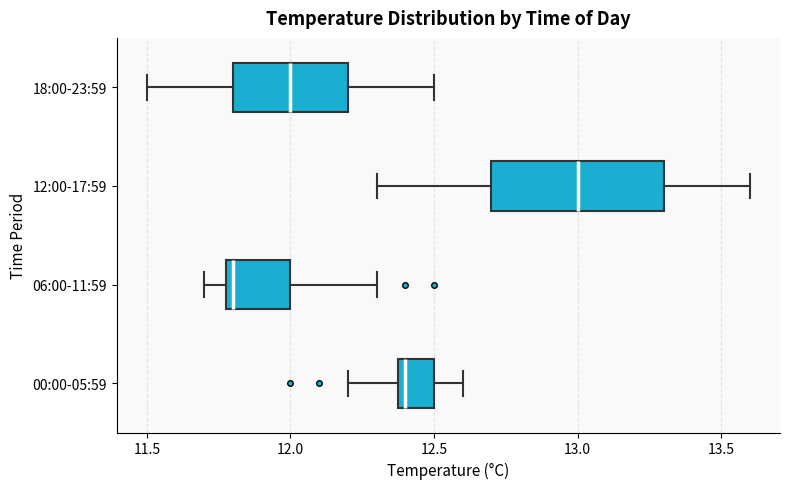

Reading bottom to top, transcribe this box plot: for each box, give where its median line is, the range the box spans, and where its two whiskers end, as read against the x-axis. The values are not printed on the chart, so give them approximately, as read against the axis.

00:00-05:59: median 12.4 (just right of the box's left edge), box 12.4 to 12.5, whiskers 12.2 to 12.6
06:00-11:59: median 11.8 (just right of the box's left edge), box 11.8 to 12.0, whiskers 11.7 to 12.3
12:00-17:59: median 13.0, box 12.7 to 13.3, whiskers 12.3 to 13.6
18:00-23:59: median 12.0, box 11.8 to 12.2, whiskers 11.5 to 12.5